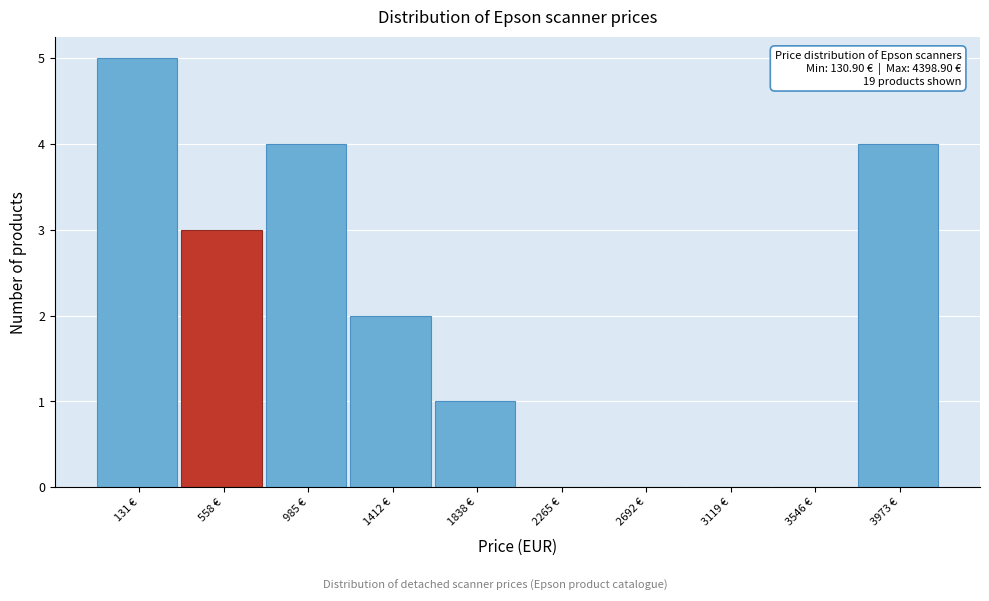

Reading left to right, transcribe all the data shown in this chart.

131 €=5	558 €=3	985 €=4	1412 €=2	1838 €=1	2265 €=0	2692 €=0	3119 €=0	3546 €=0	3973 €=4